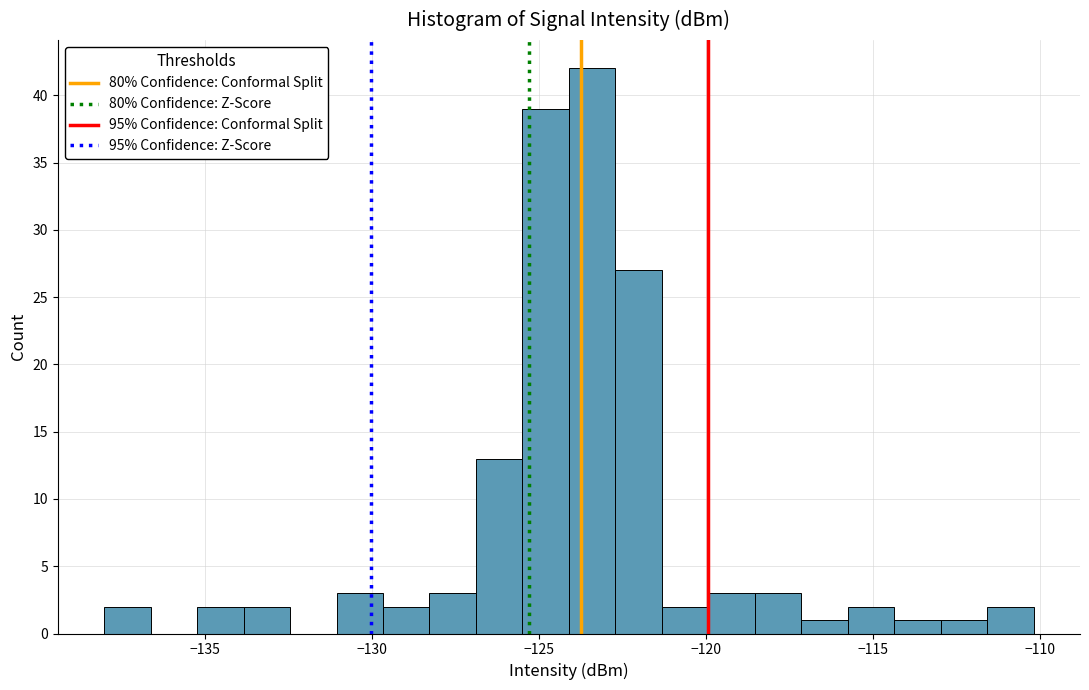

Around what value on the x-axis is the tallest bar? Give the approximate position of its centre, as read against the axis.

-123.5